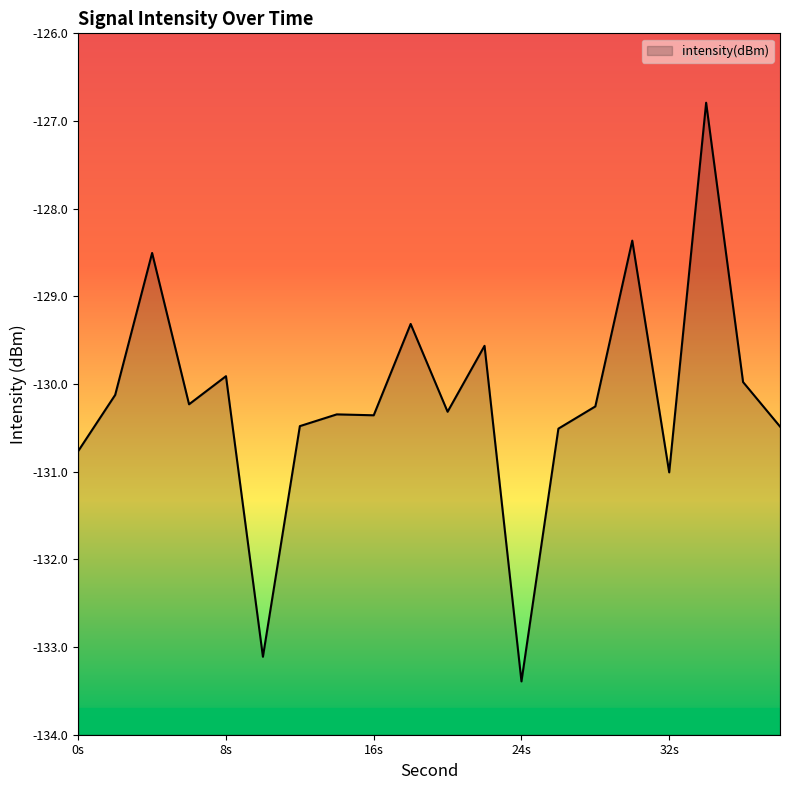

What is the change in value from 16s to 32s?

-0.7